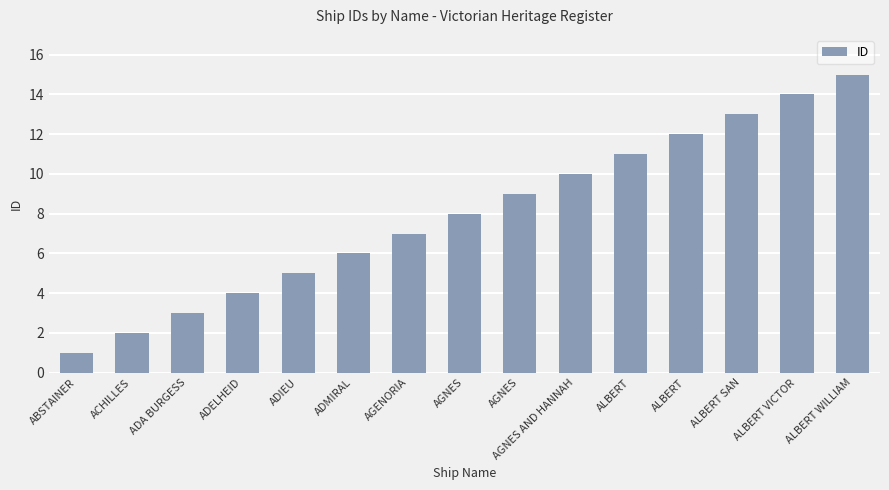

List the labels in order of value, largest first.

ALBERT WILLIAM, ALBERT VICTOR, ALBERT SAN, ALBERT, ALBERT, AGNES AND HANNAH, AGNES, AGNES, AGENORIA, ADMIRAL, ADIEU, ADELHEID, ADA BURGESS, ACHILLES, ABSTAINER